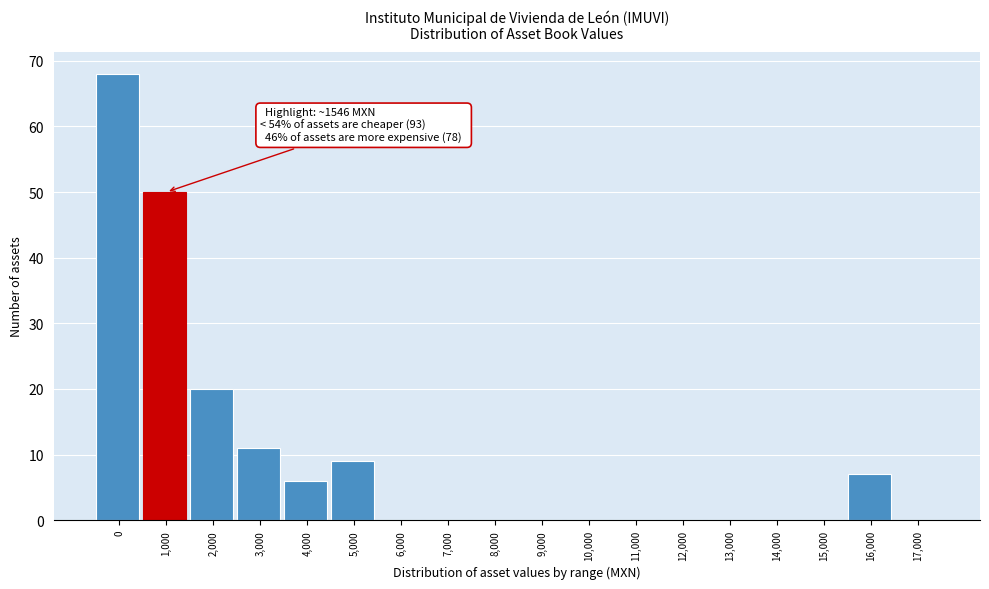

Reading left to right, transcribe all the data shown in this chart.

0=68	1,000=50	2,000=20	3,000=11	4,000=6	5,000=9	6,000=0	7,000=0	8,000=0	9,000=0	10,000=0	11,000=0	12,000=0	13,000=0	14,000=0	15,000=0	16,000=7	17,000=0